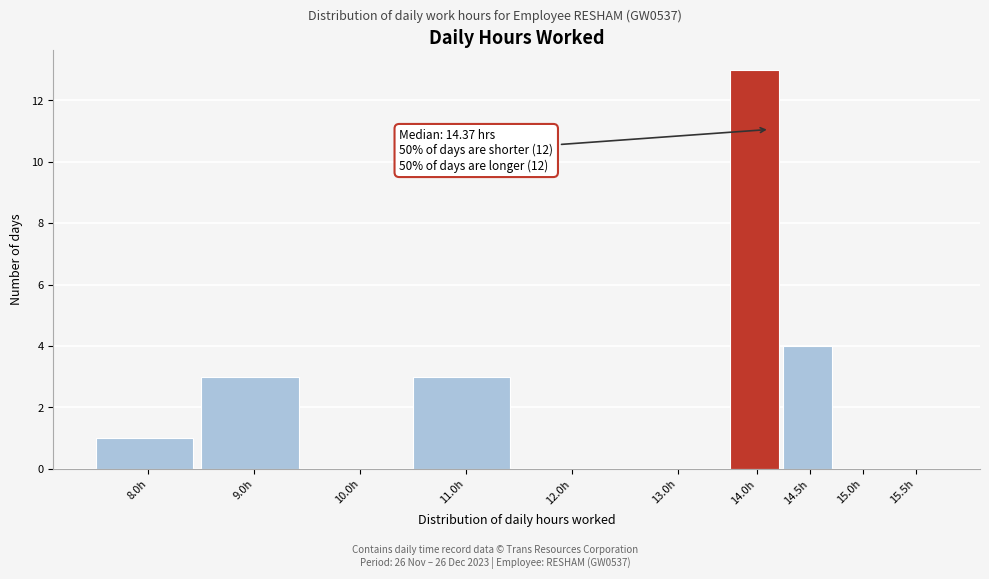

Reading right to left, list all the values displayed in this chart.

15.5h=0	15.0h=0	14.5h=4	14.0h=13	13.0h=0	12.0h=0	11.0h=3	10.0h=0	9.0h=3	8.0h=1